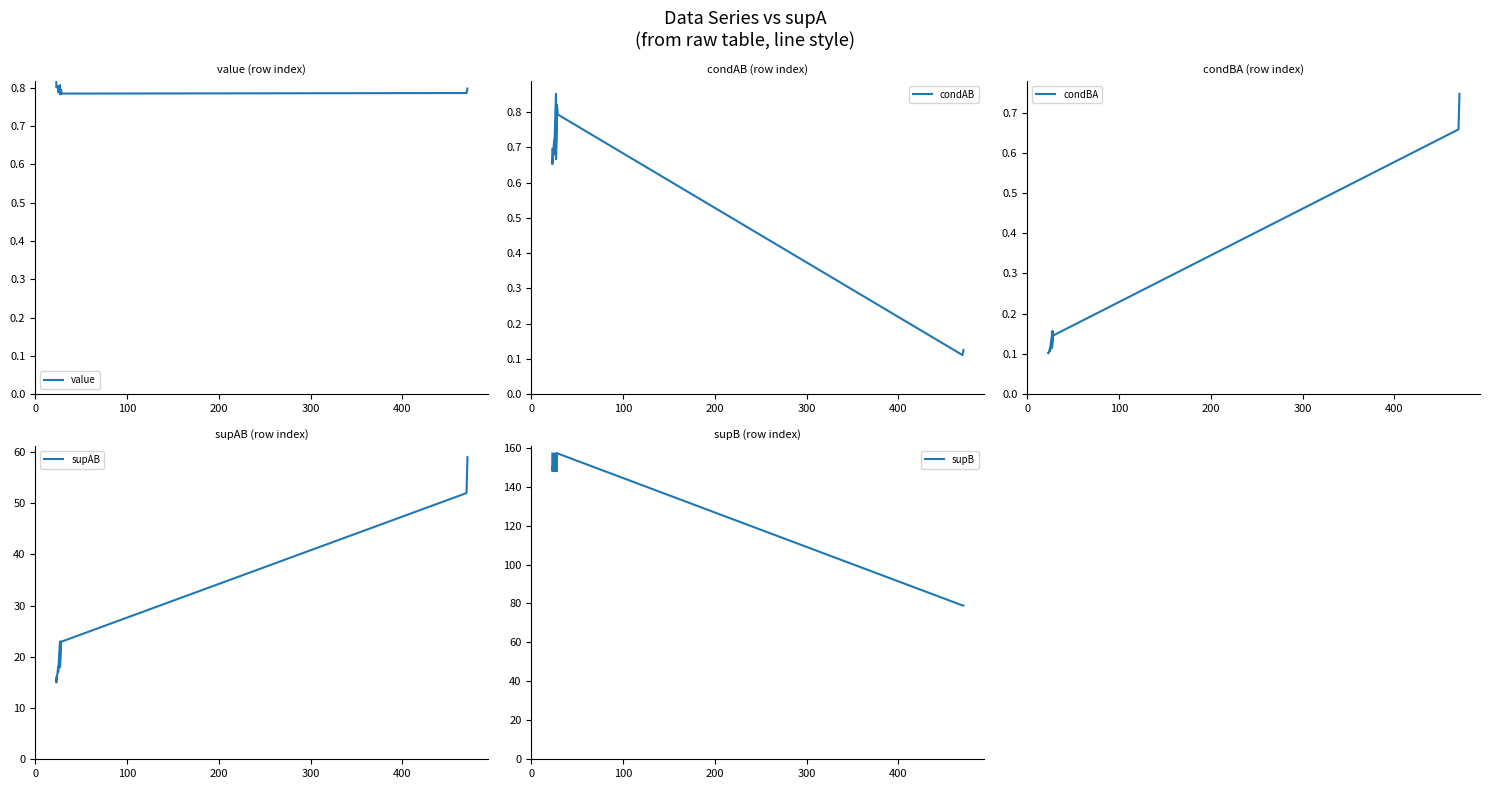

Is the value of condAB at 8 greater than the value of supB at 15?

No